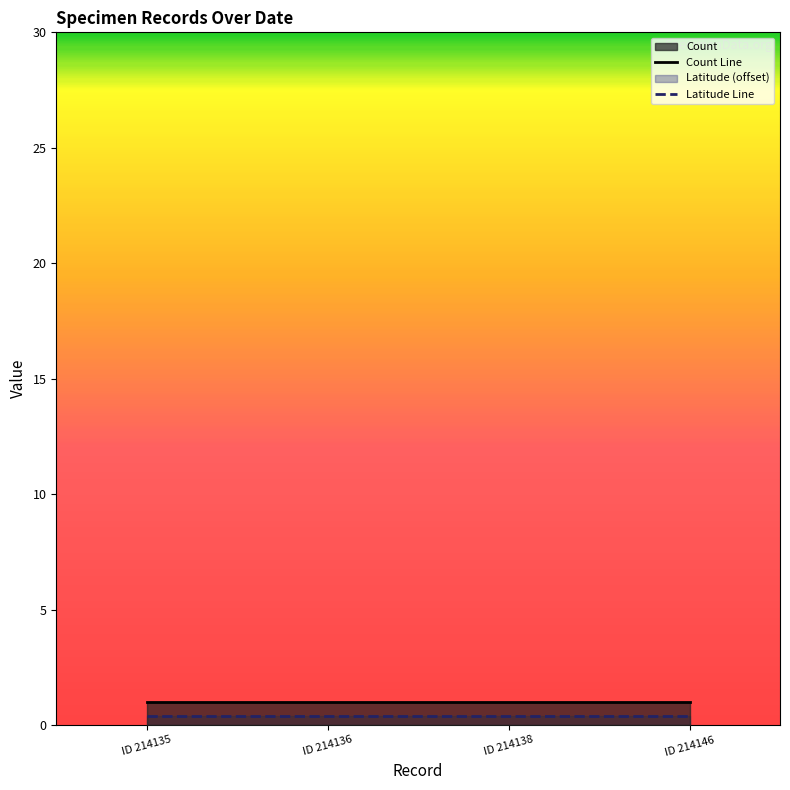

What is the spread (max minus min) of values at ID 214136?

0.6